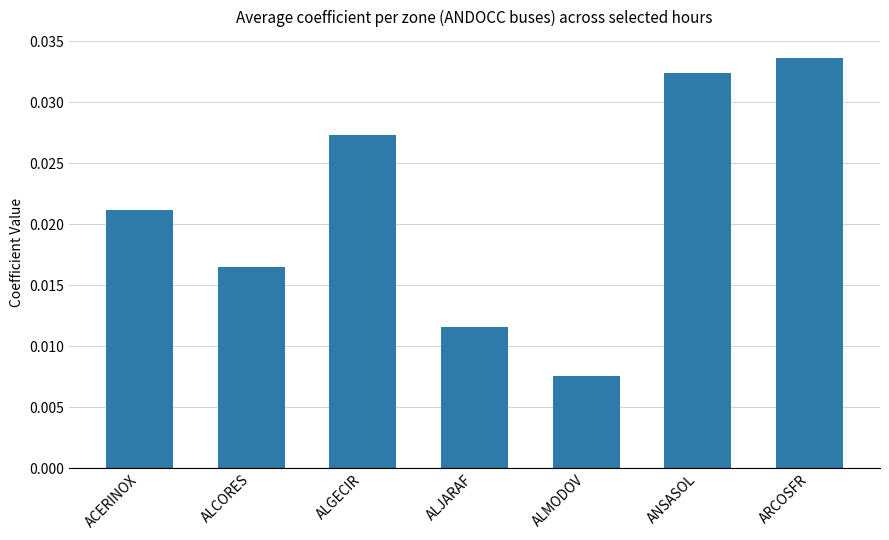

The chart shows a value of 0.1 at ARCOSFR. True or false?

False